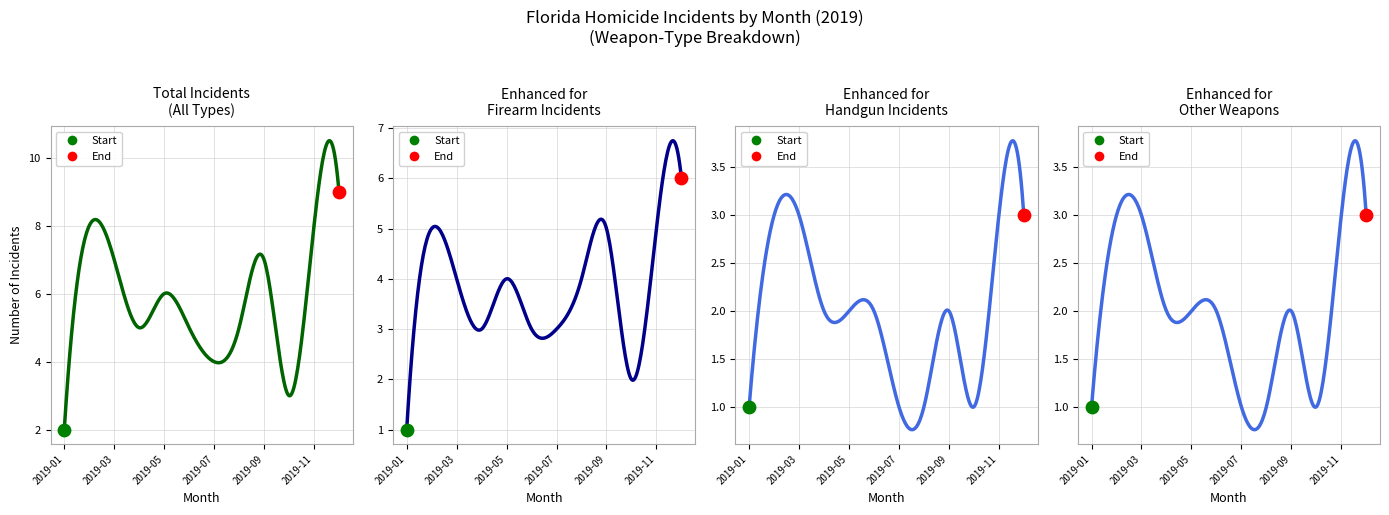

At which category is the sum across all series the highest?

2019-12